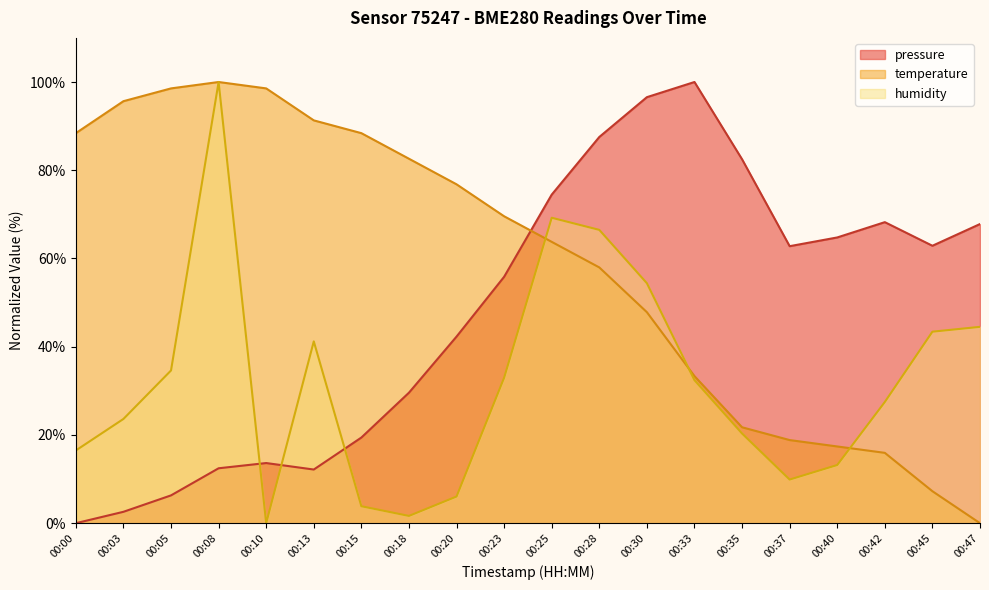

At which category does the chart reach its minimum across all series?

00:00